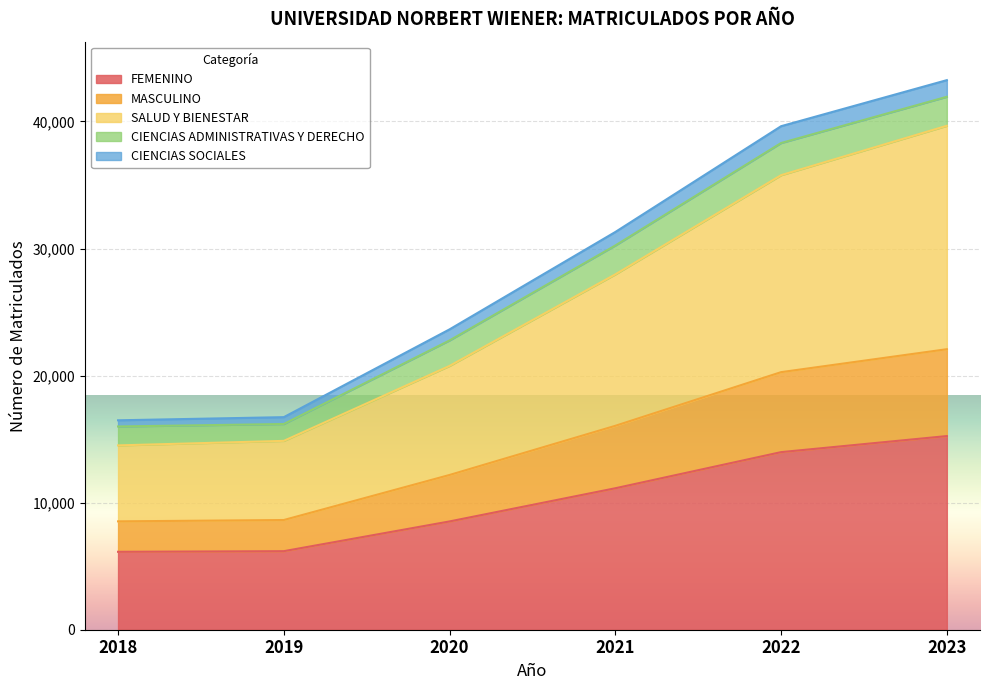

True or false: FEMENINO has a value of 8523 at 2020.

True